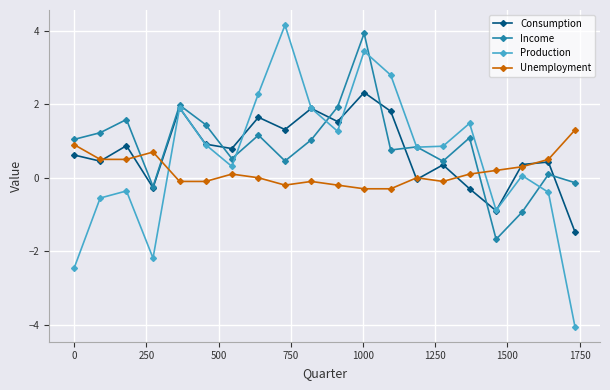

Which series has the widest spread of values?

Production